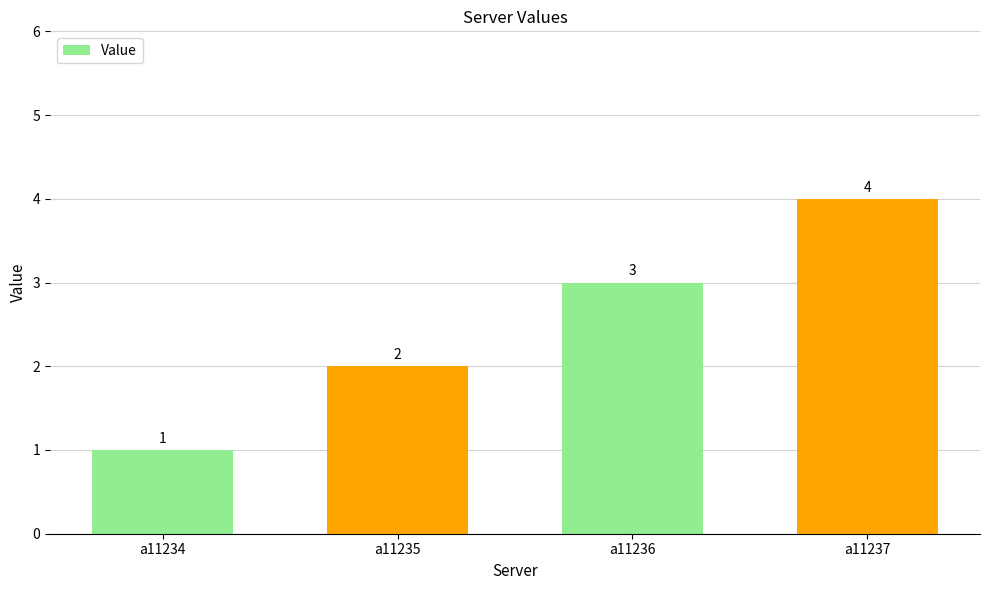

The chart shows a value of 0 at a11234. True or false?

False